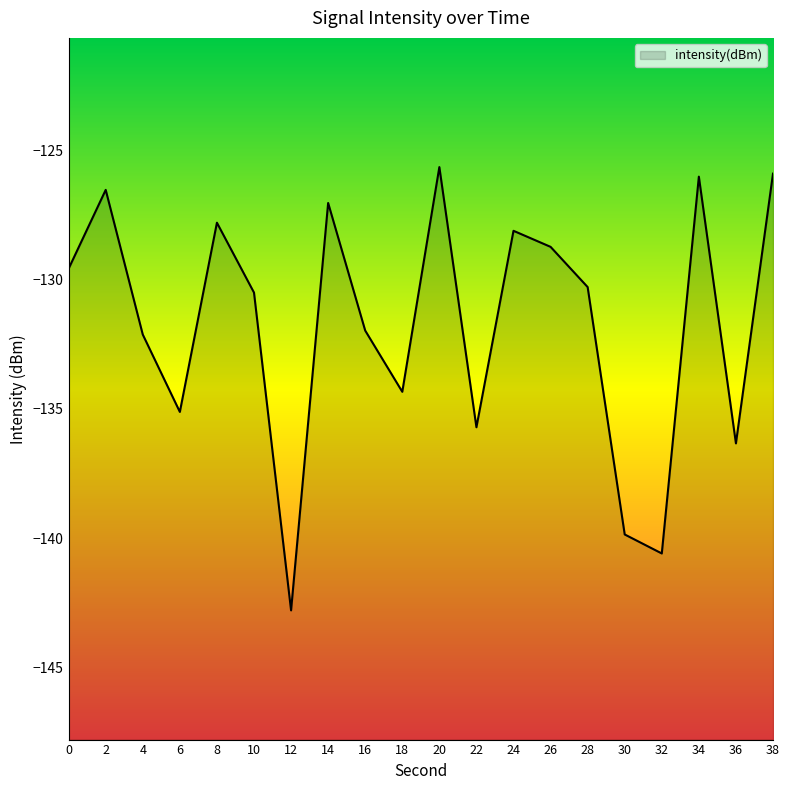

What is the value of the 14th point from the left?

-128.7